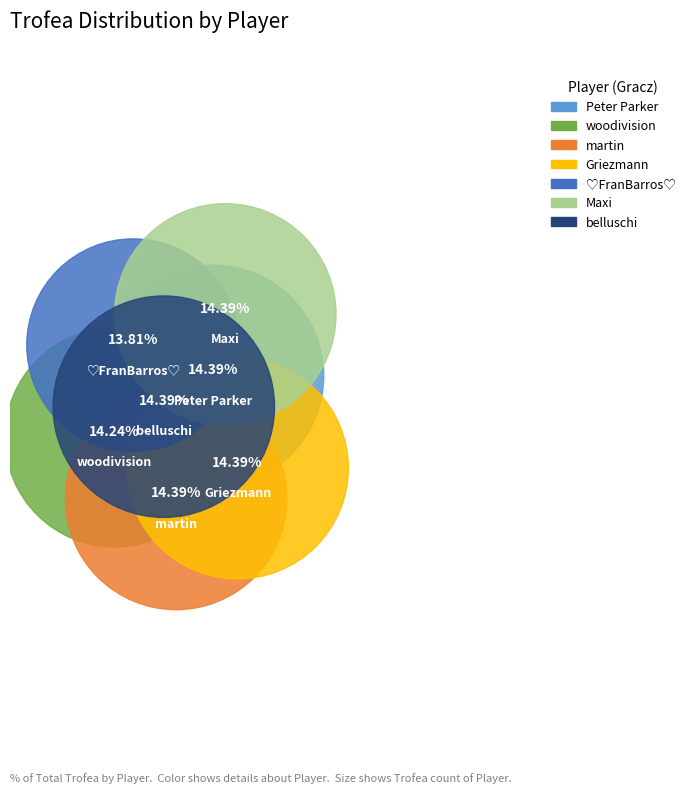

How many segments does this pie chart have?

7